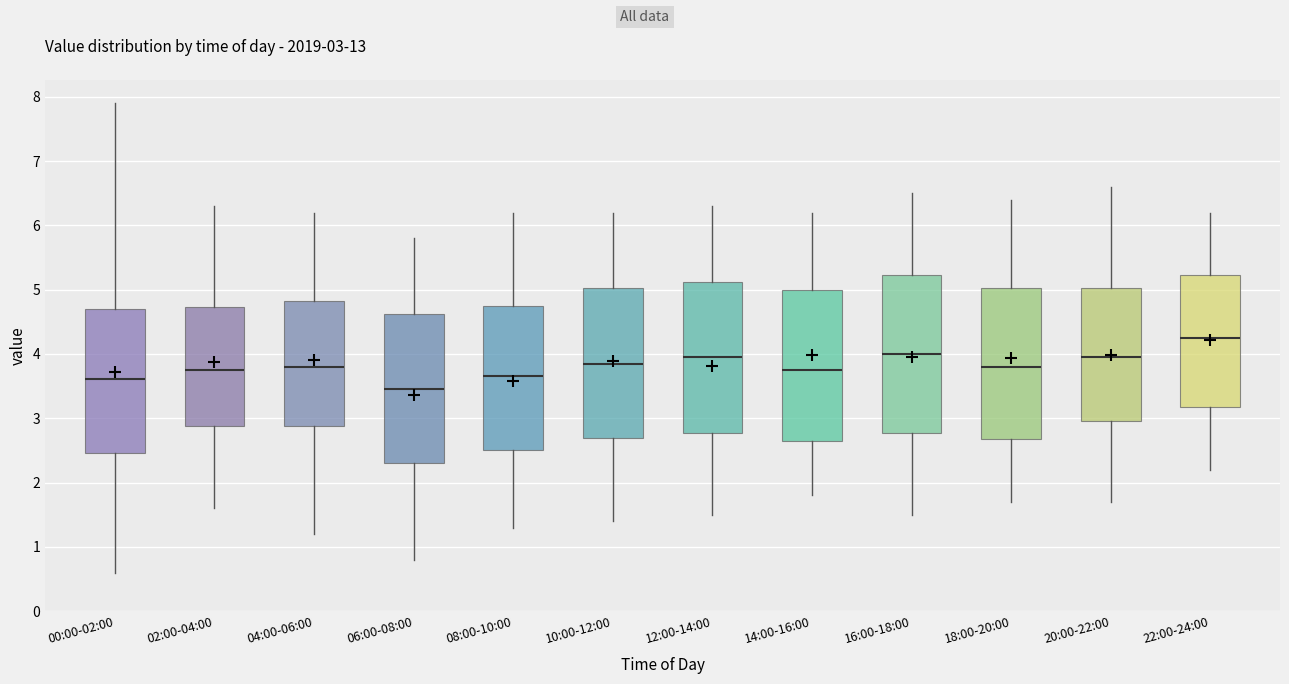

Which box has the highest median line?

22:00-24:00